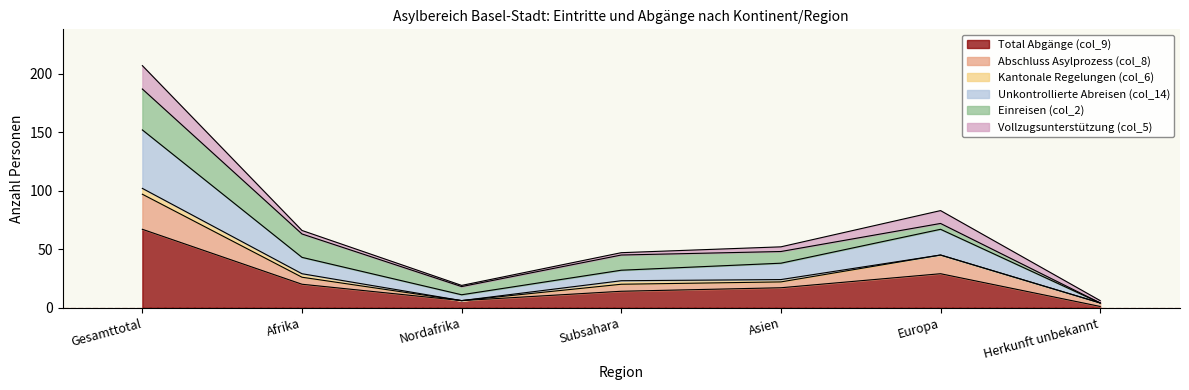

Is it true that Total Abgänge (col_9) equals 99 at Gesamttotal?

False